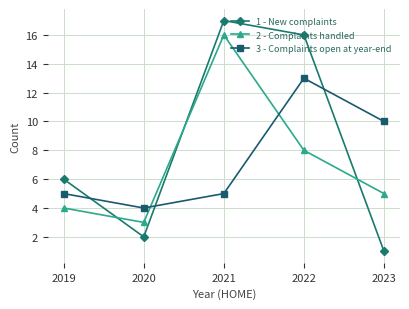

How many interior local peaks does the 2 - Complaints handled series have?

1